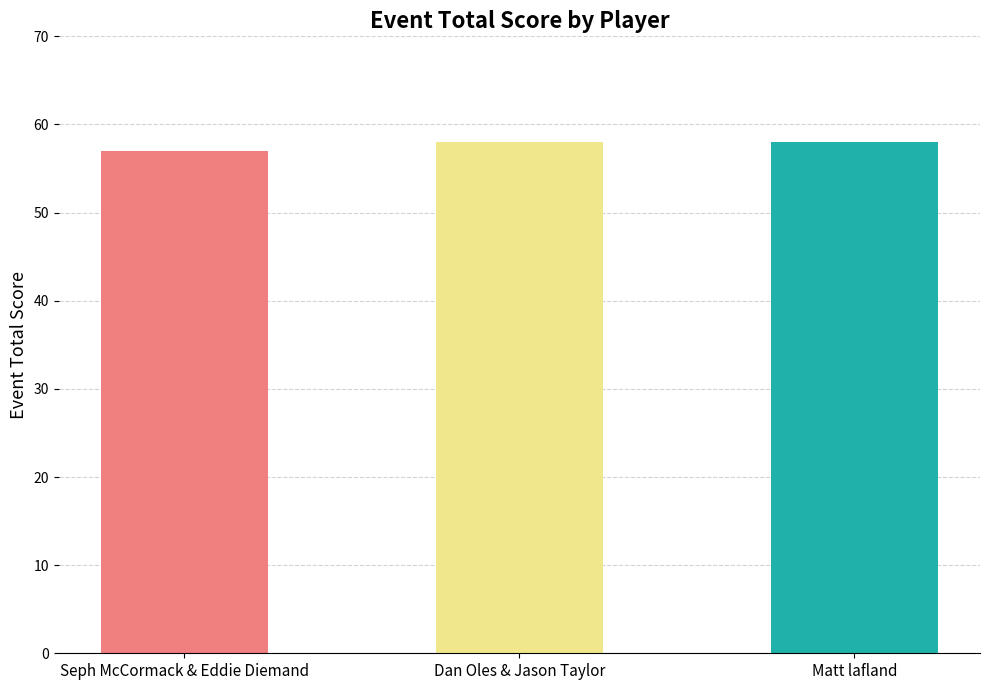

What is the approximate value at Dan Oles & Jason Taylor?

58